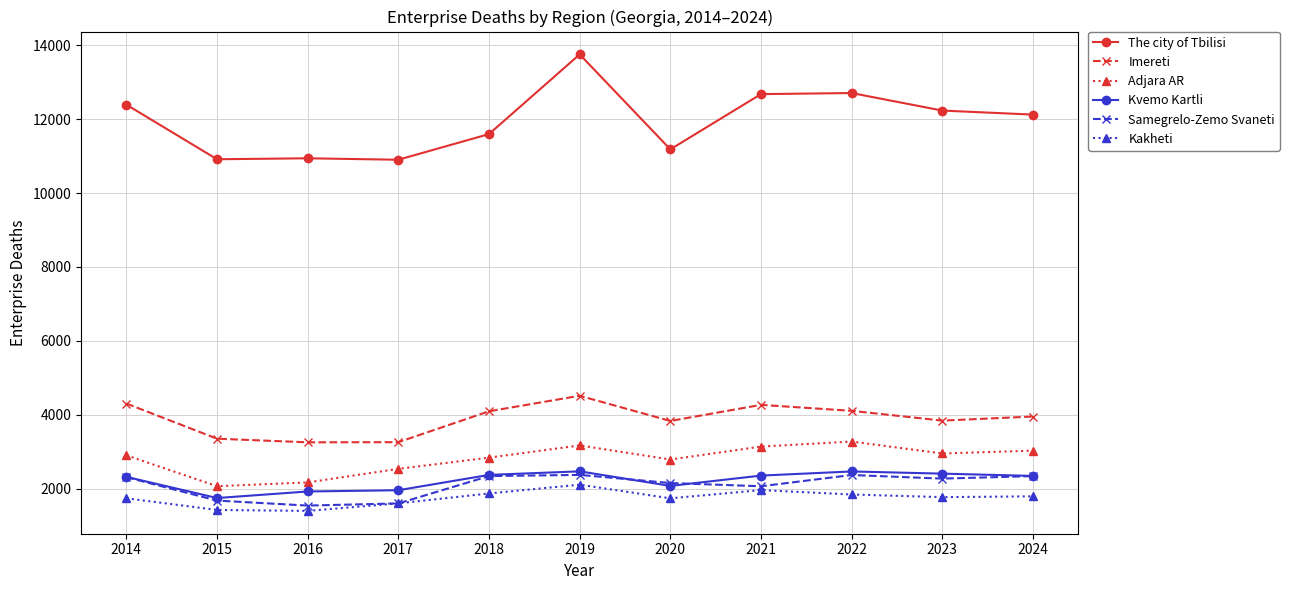

What is the value of the The city of Tbilisi point at the 7th from the left?

11182